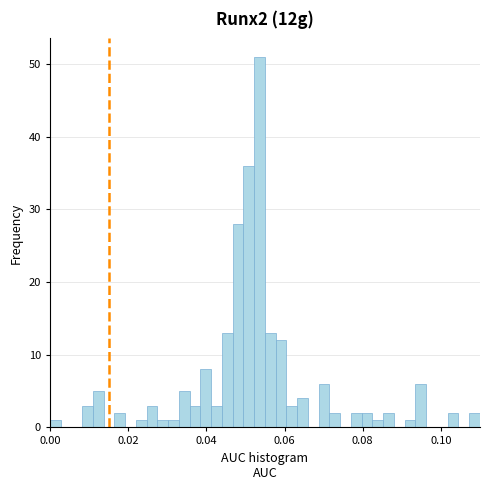

Around what value on the x-axis is the tallest bar? Give the approximate position of its centre, as read against the axis.

0.054